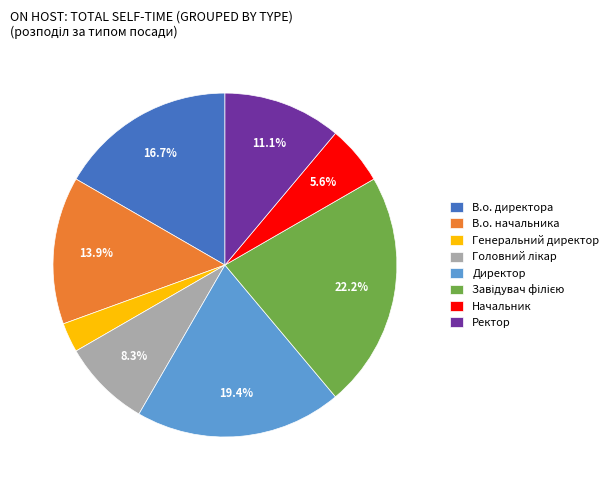

How many slices are in this pie chart?

8